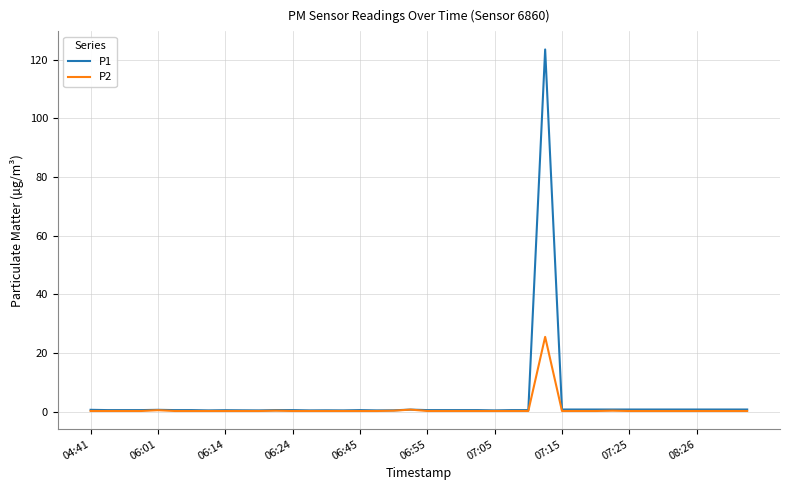

Which series has the widest spread of values?

P1